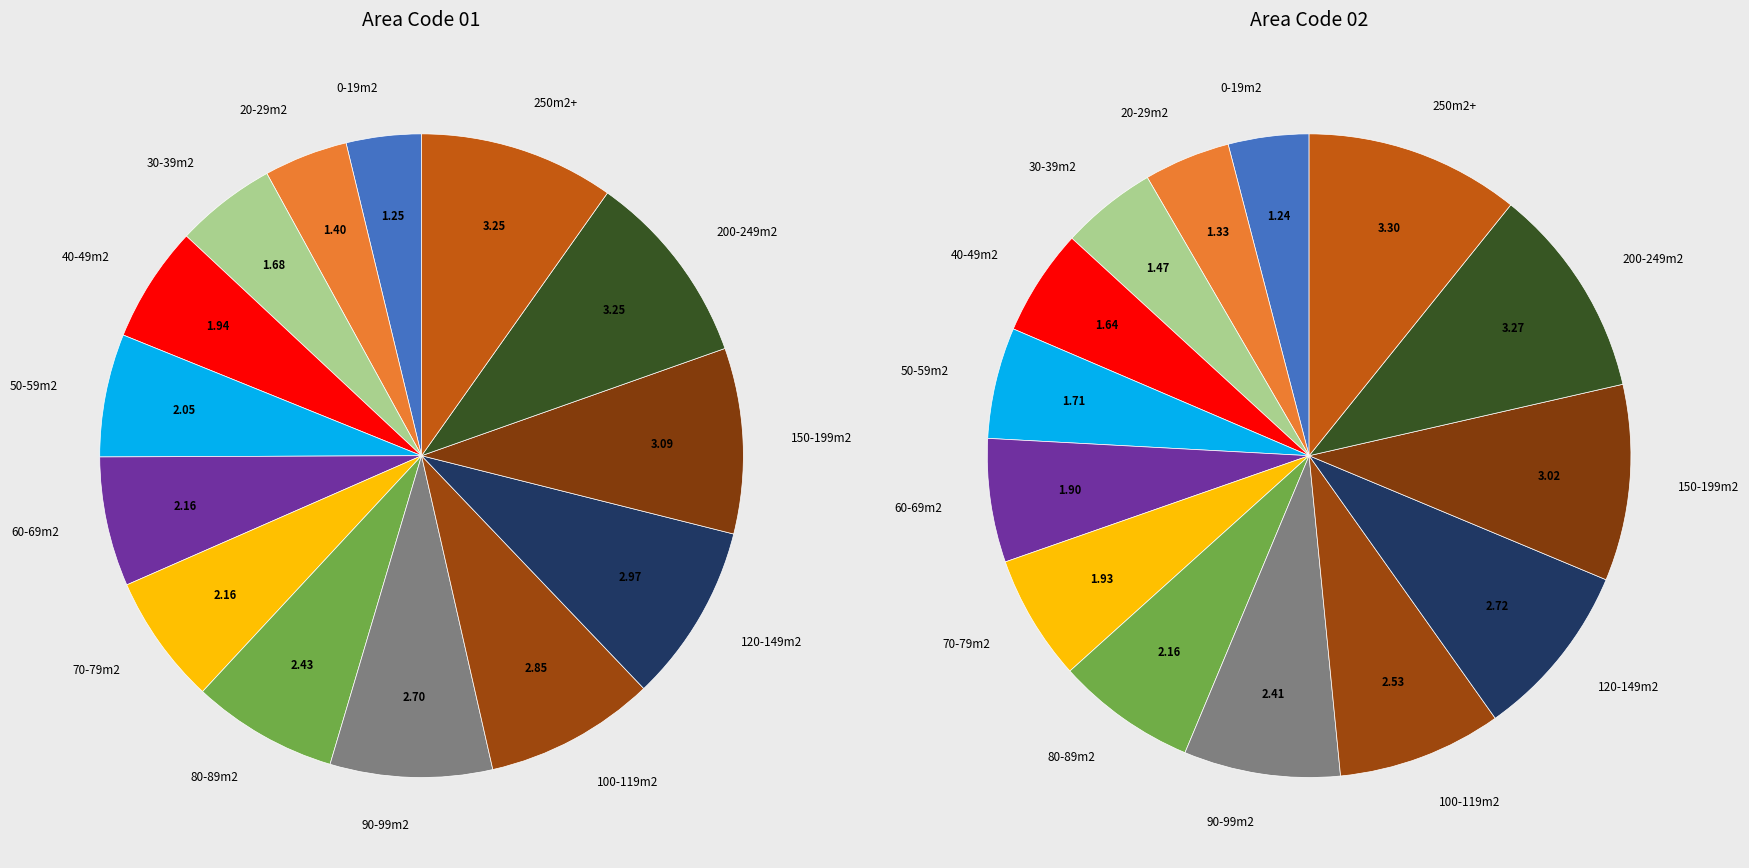

Count the number of slices in the pie.

14